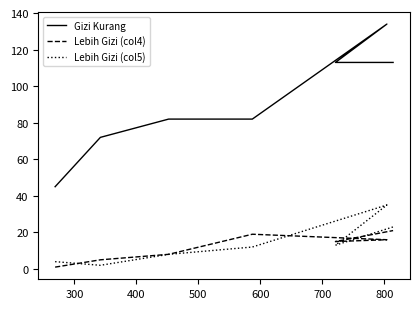

Which series has the largest range (max minus min)?

Gizi Kurang